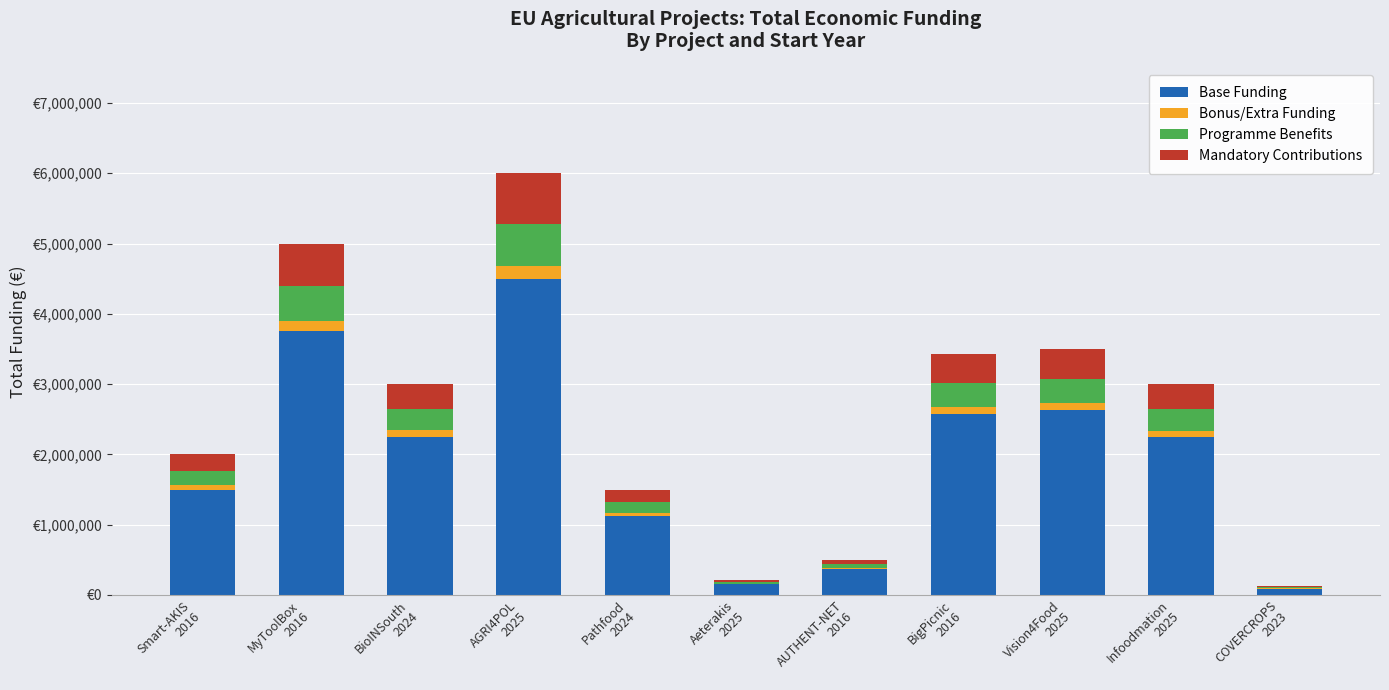

Which series changed the most between AGRI4POL
2025 and AUTHENT-NET
2016?

Base Funding